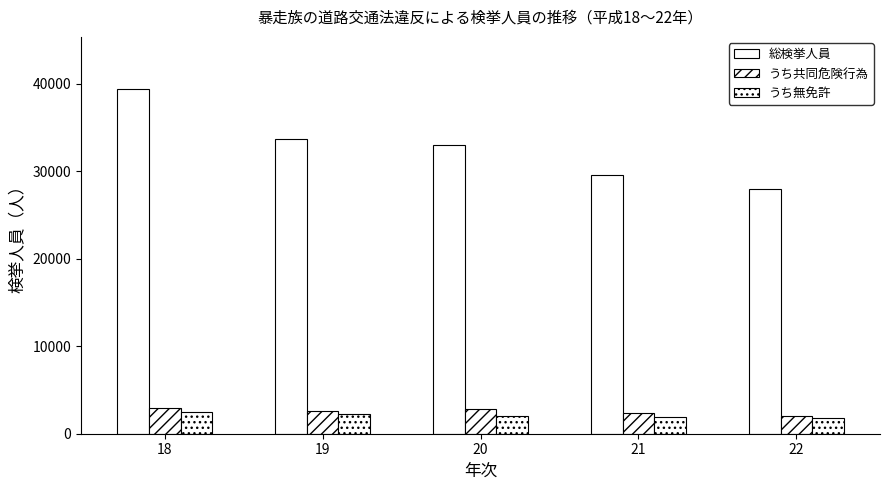

Are the bars grouped side by side (vs. stacked)?

Yes